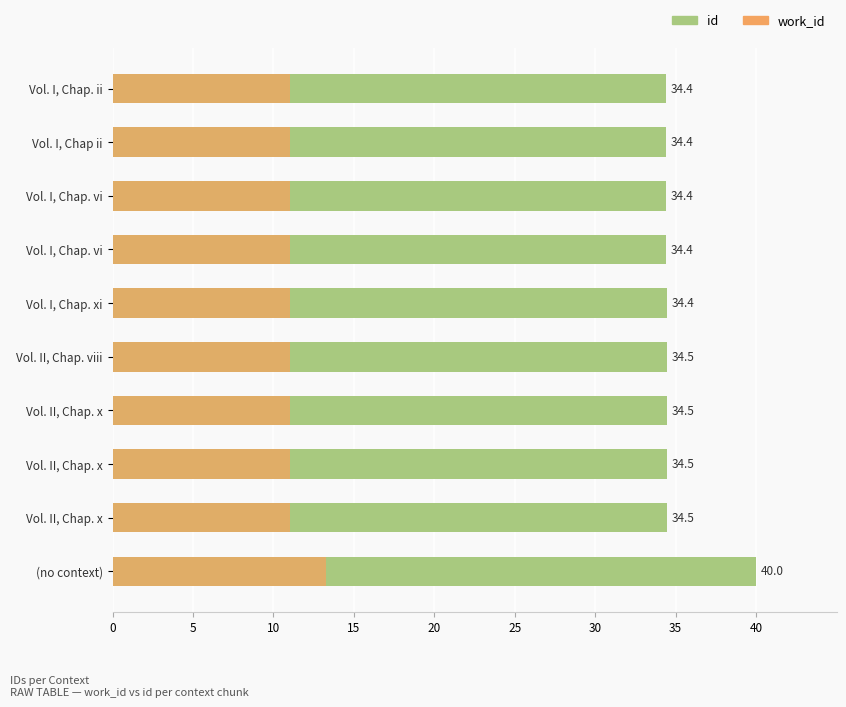

Between Vol. I, Chap ii and Vol. II, Chap. x, which is larger?

Vol. II, Chap. x